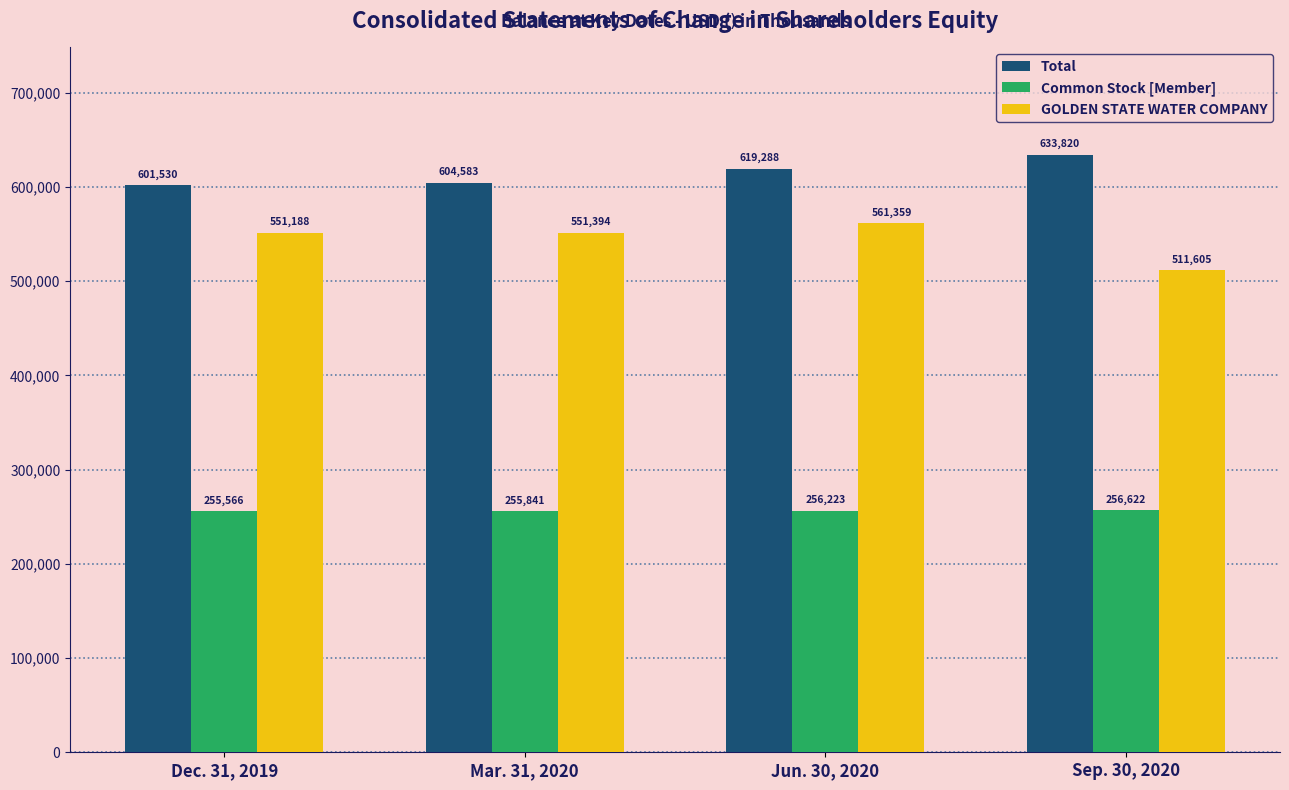

Count the number of categories in the chart.

4